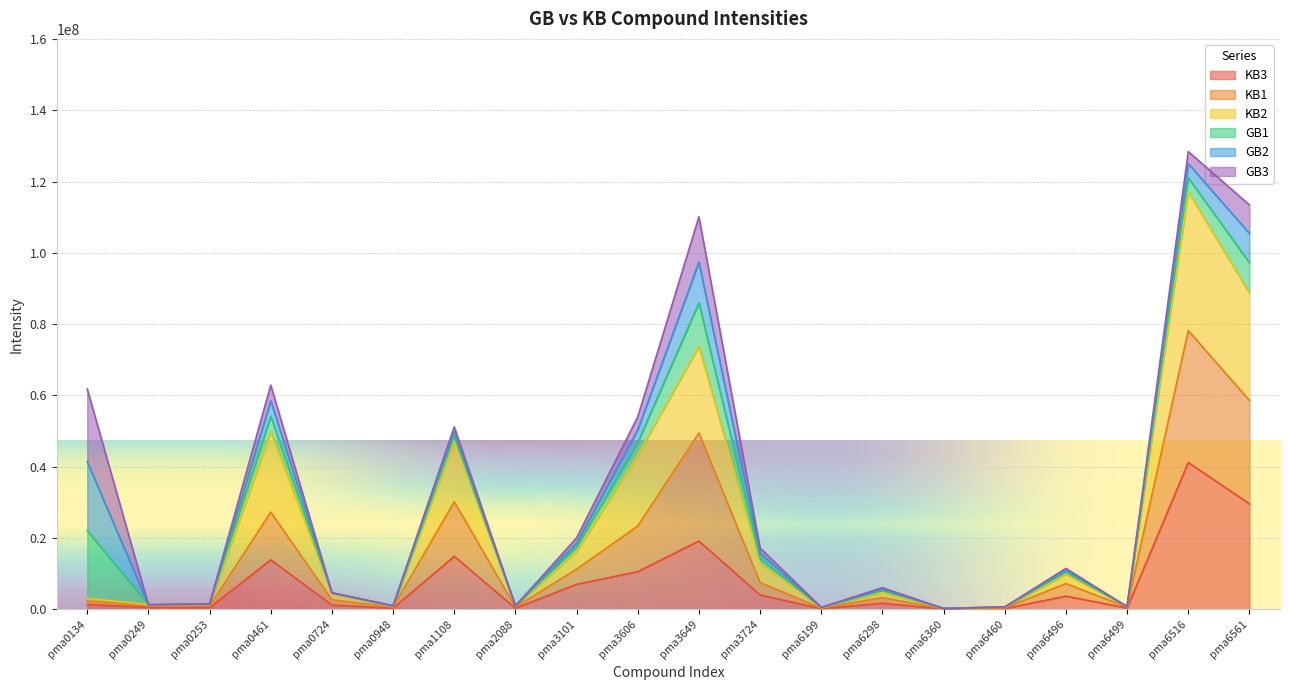

At which category does KB3 reach its first local valley?

pma0253